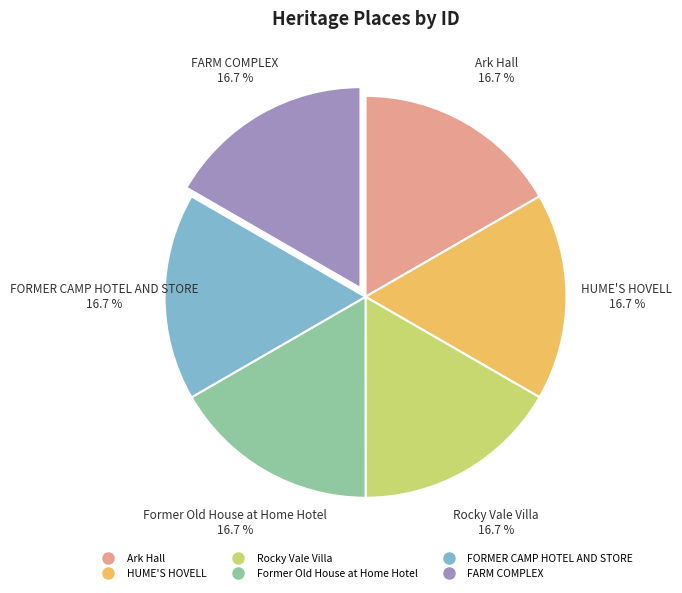

Is there any slice that represents more than half of the pie?

No